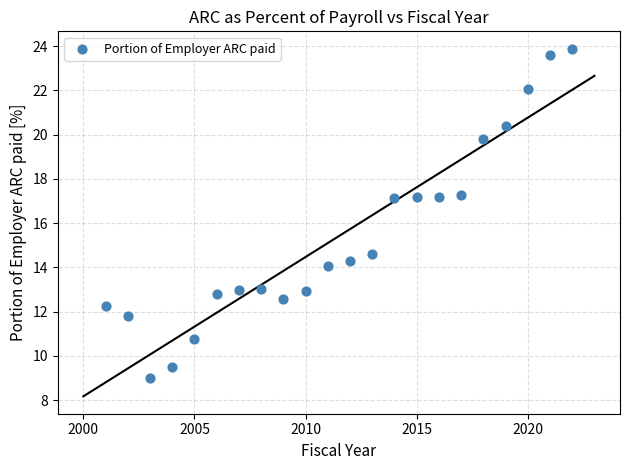

What is the range of X values (max minus min)?

21.0